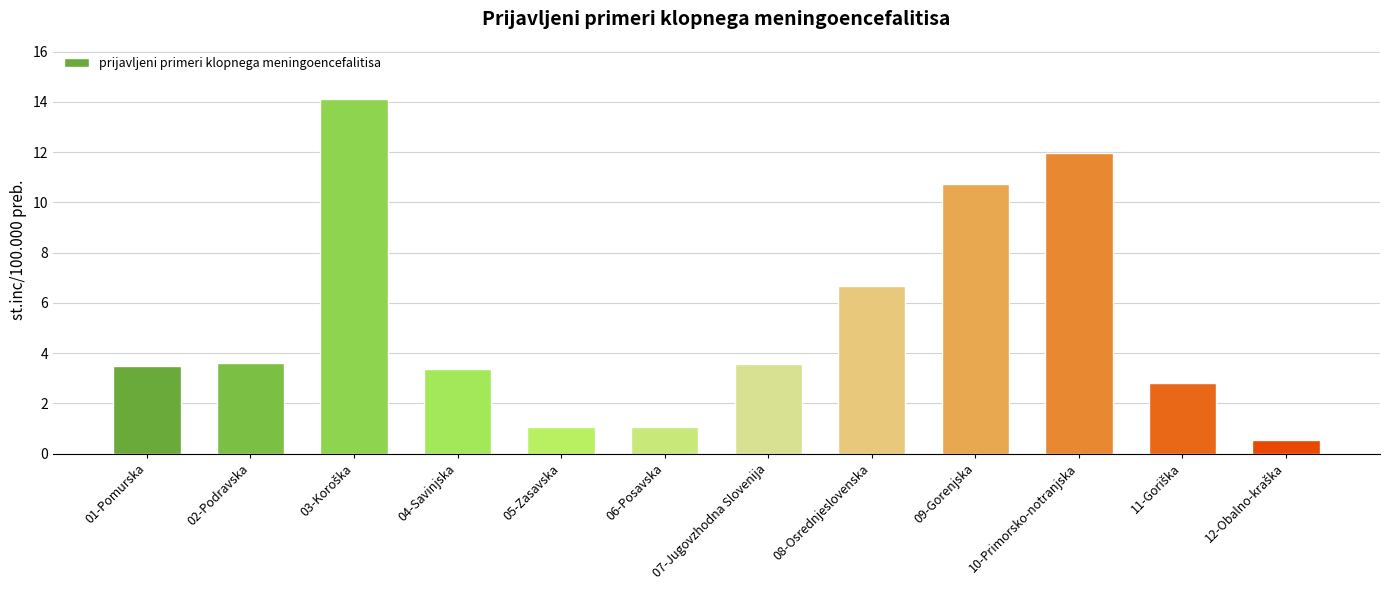

The value at 01-Pomurska is 6.1. True or false?

False